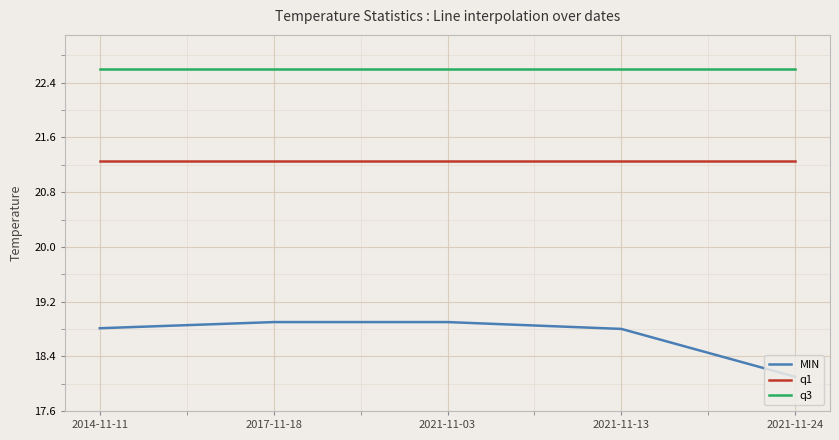

List the series in order of their overall mean, lowest first.

MIN, q1, q3